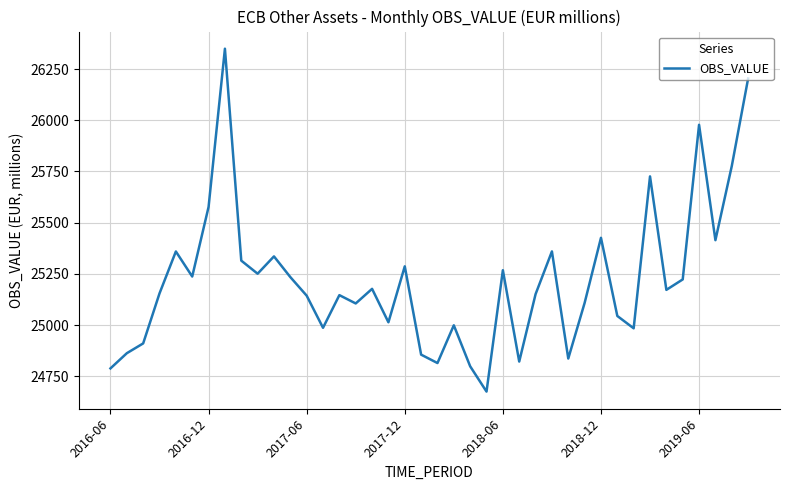

What is the average value?

25221.8